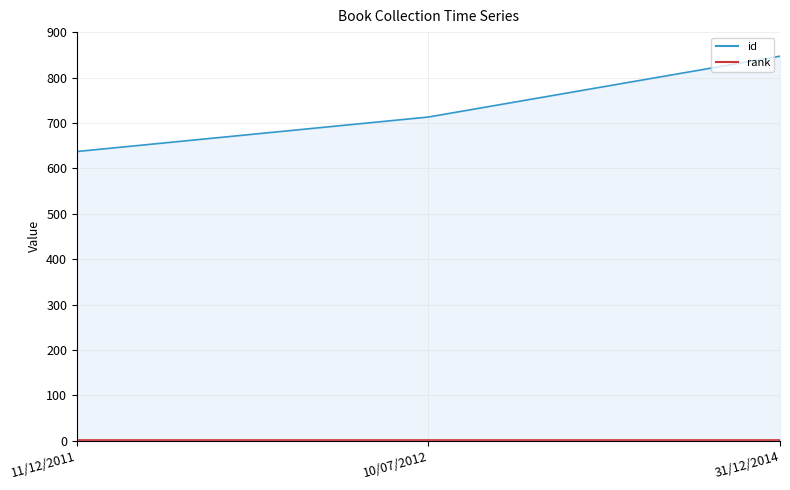

How many values are between 637 and 847?

3